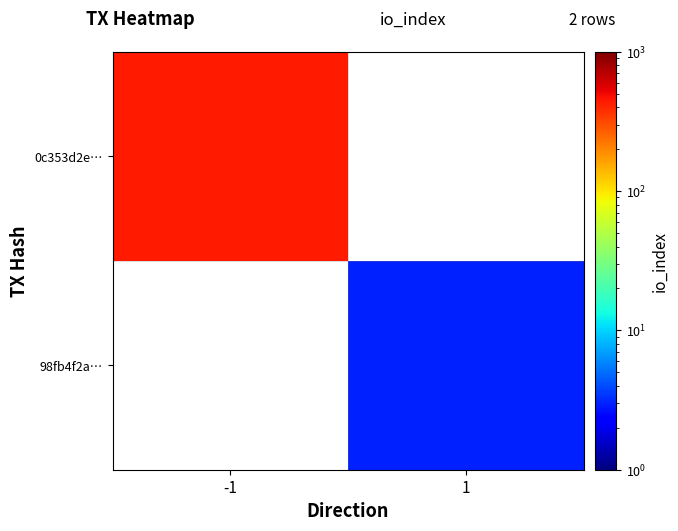

How many values in 0c353d2e… are above zero?

1